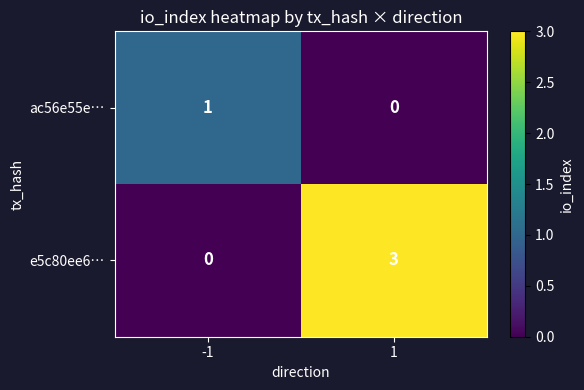

Reading left to right, transcribe all the data shown in this chart.

ac56e55e…: -1=1	1=0
e5c80ee6…: -1=0	1=3